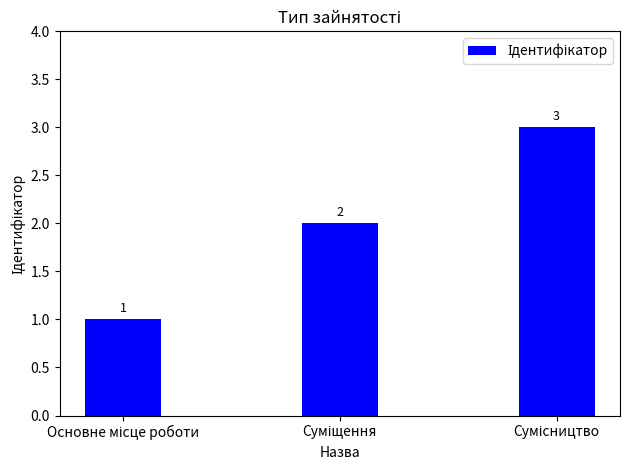

What is the value of the 2nd bar from the left?

2